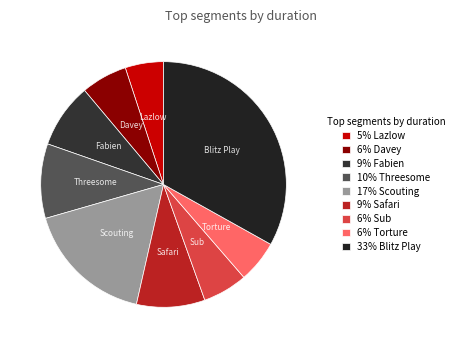

Is there a majority slice in this chart?

No